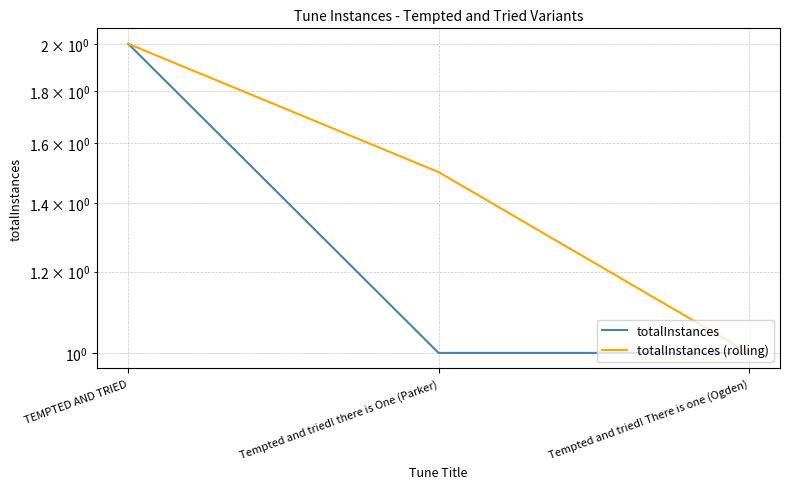

Between Tempted and tried! There is one (Ogden) and Tempted and tried! there is One (Parker), which is larger?

Tempted and tried! There is one (Ogden)